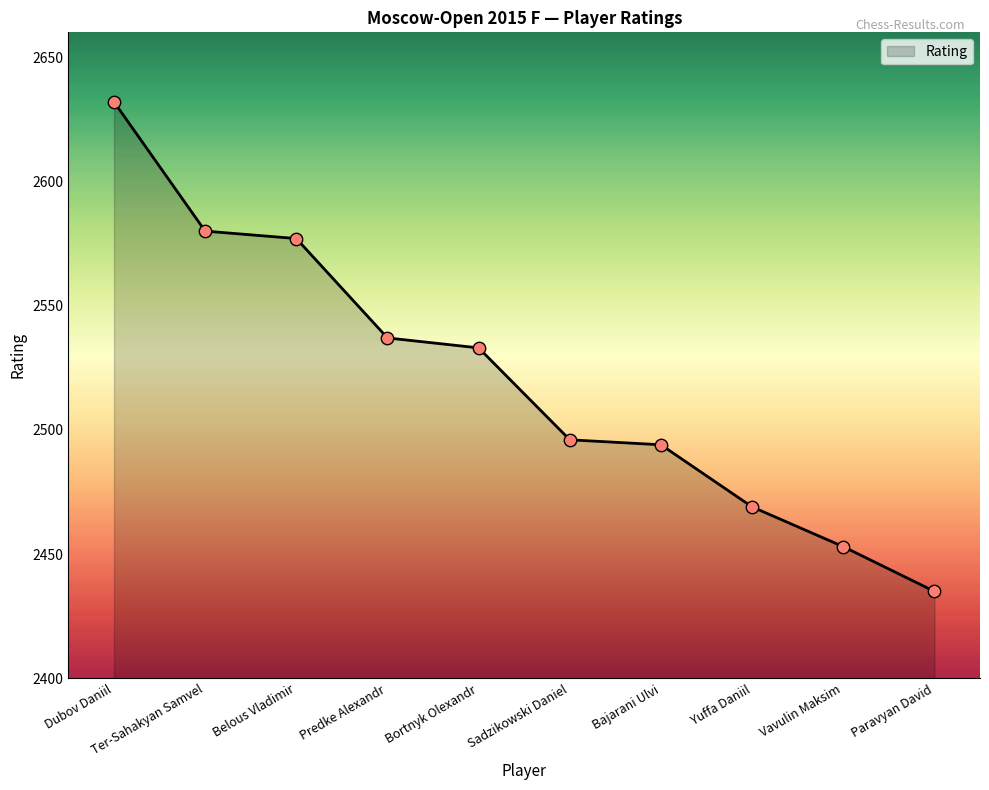

What is the change in value from Bajarani Ulvi to Vavulin Maksim?

-41